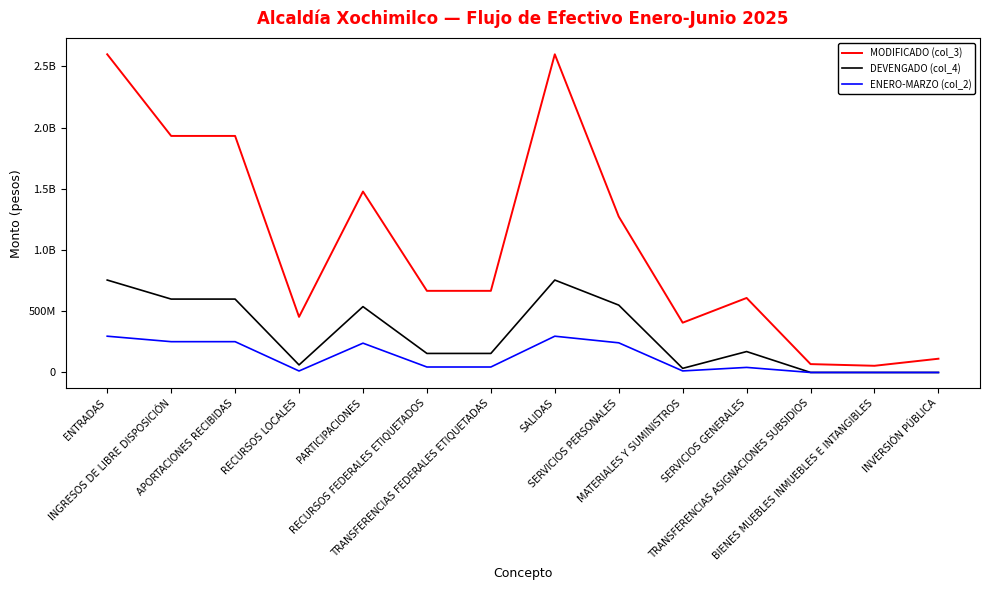

What is the label of the 1st point from the left?

ENTRADAS